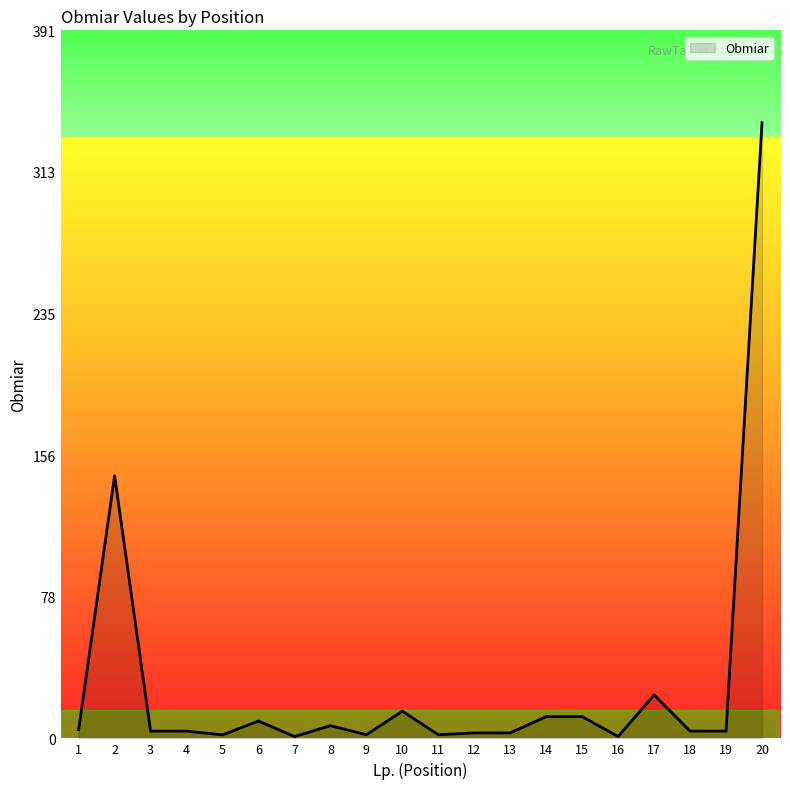

What is the smallest value displayed?

1.0